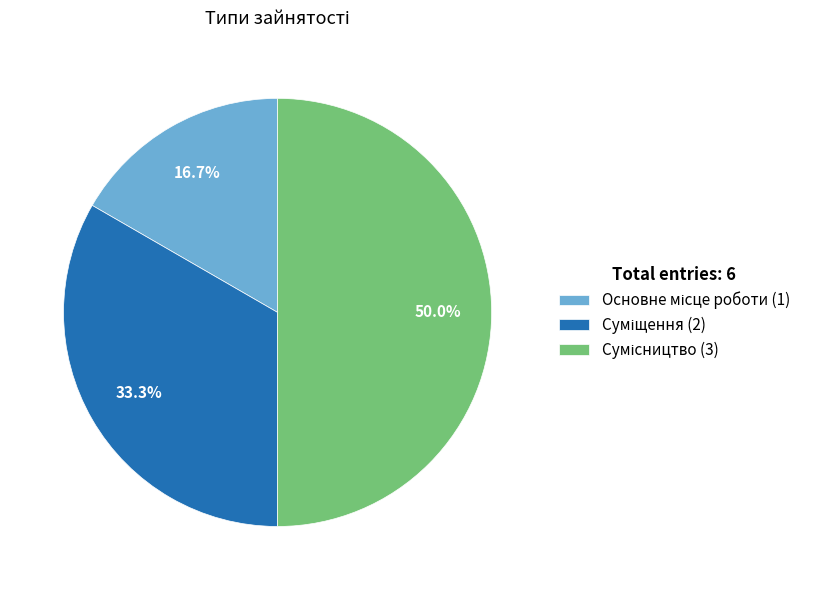

To the nearest percent, what is the average slice percentage?

33%